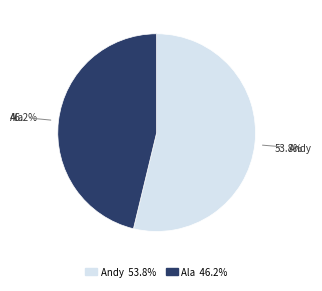

How many segments does this pie chart have?

2